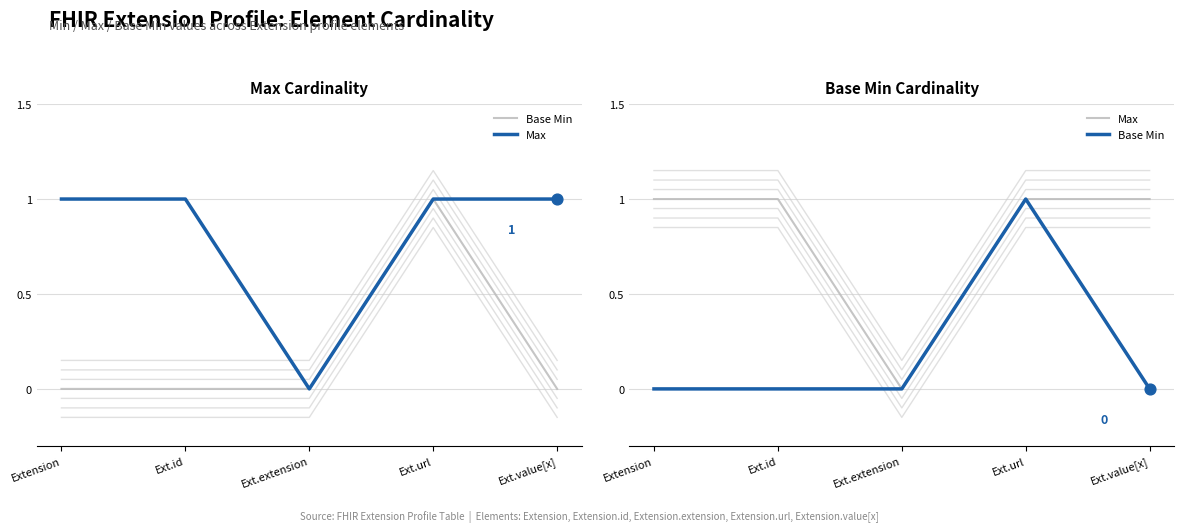

At how many categories does at least one series exceed 0?

4